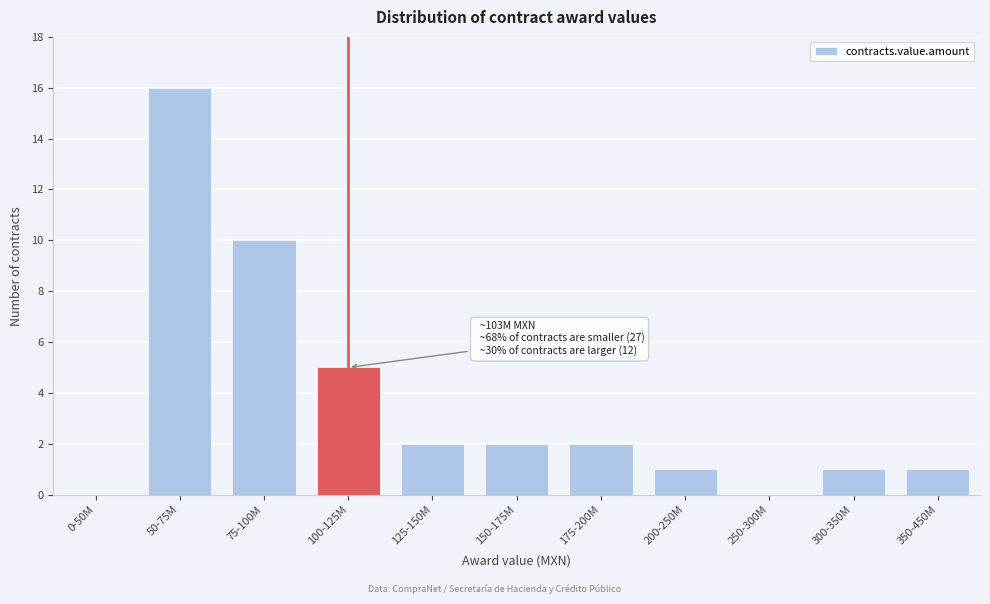

Reading left to right, transcribe all the data shown in this chart.

0-50M=0	50-75M=16	75-100M=10	100-125M=5	125-150M=2	150-175M=2	175-200M=2	200-250M=1	250-300M=0	300-350M=1	350-450M=1